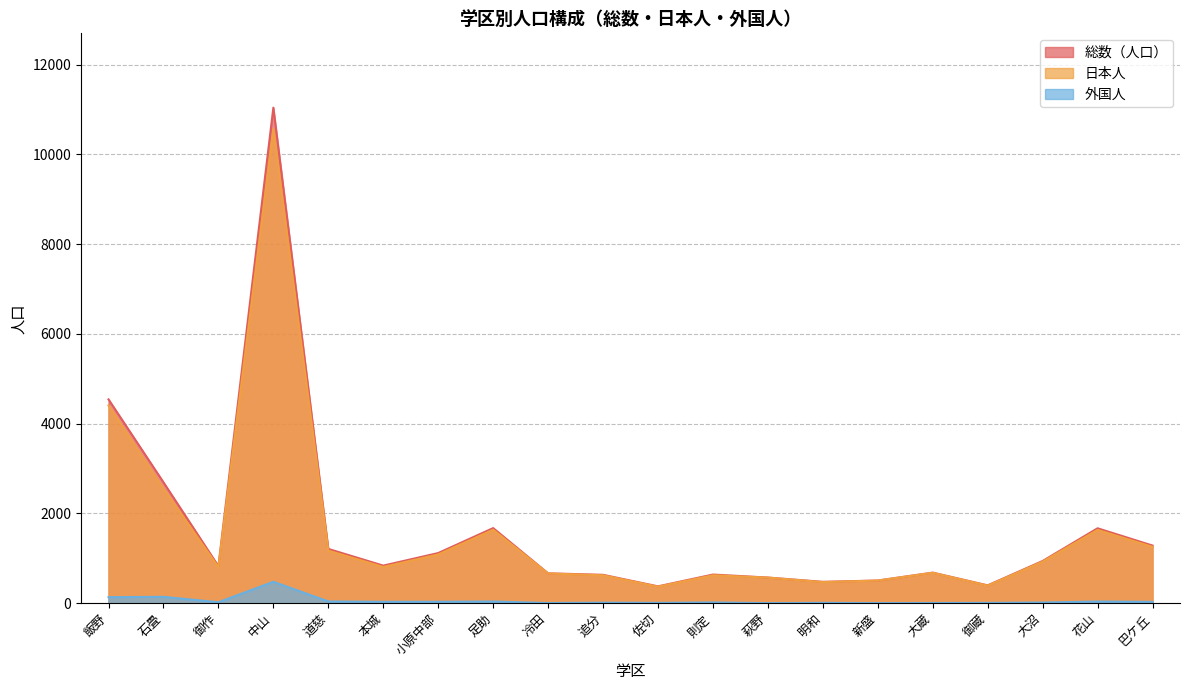

Which series has the largest range (max minus min)?

総数（人口）